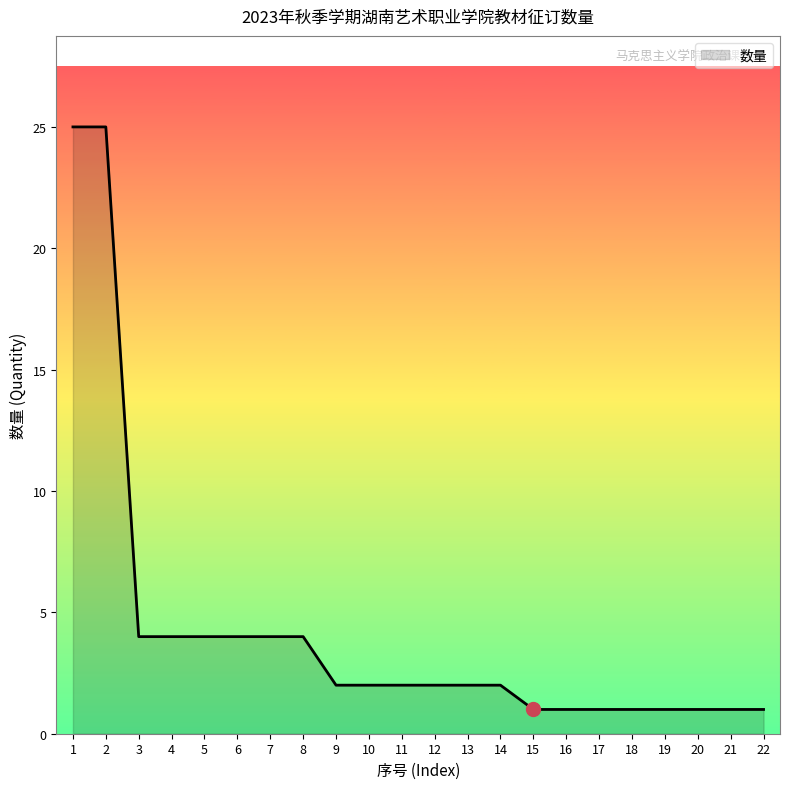

What is the sum of all values?

94